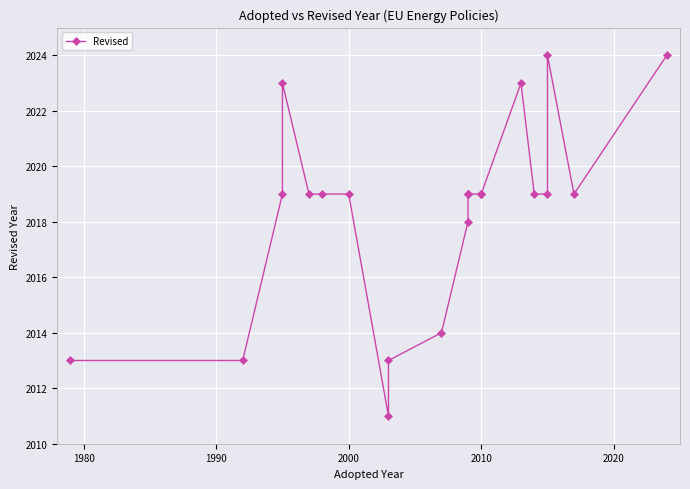

Count the number of values greater than 2019.

4